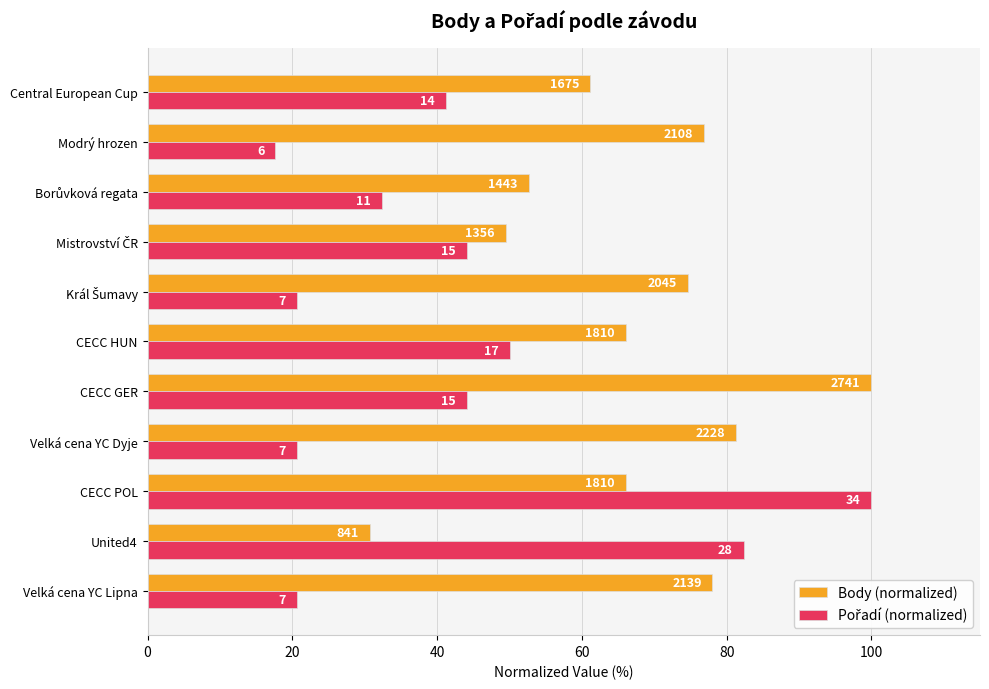

Which series has the largest total across all categories?

Body (normalized)